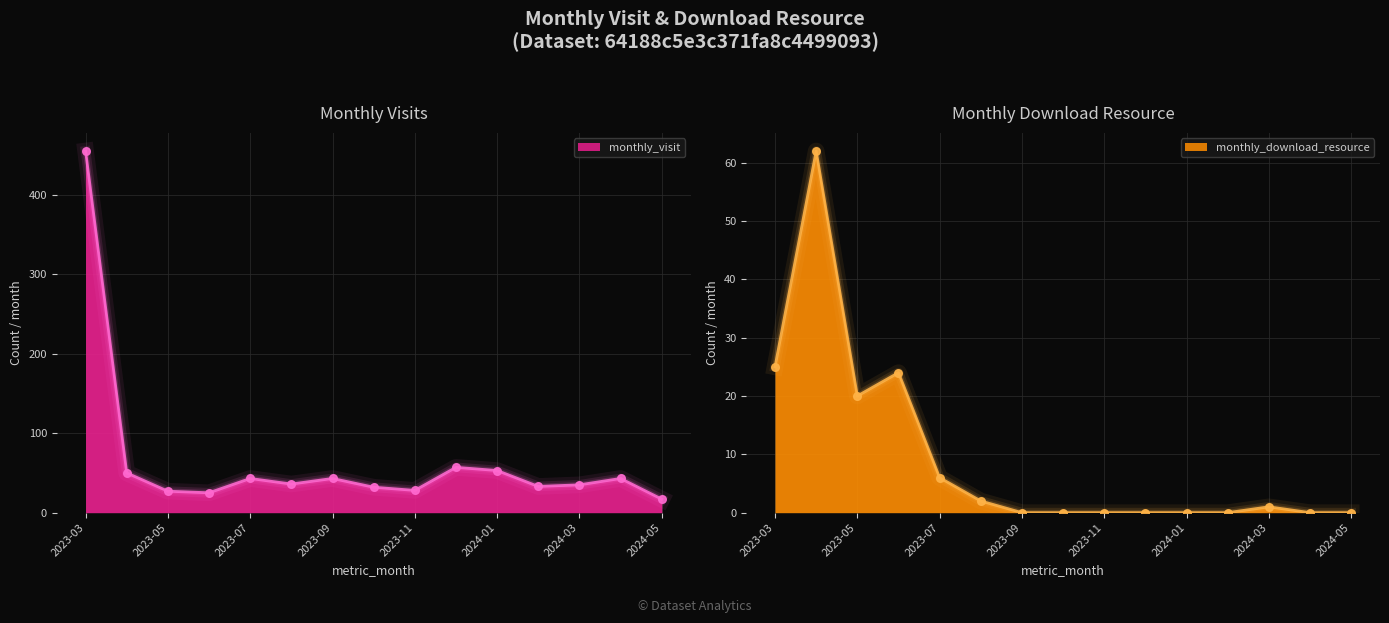

At how many categories does at least one series exceed 105?

1